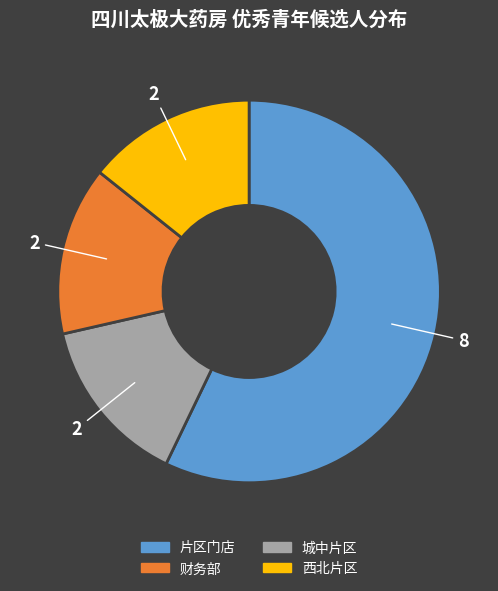

Does any single category account for the majority?

Yes